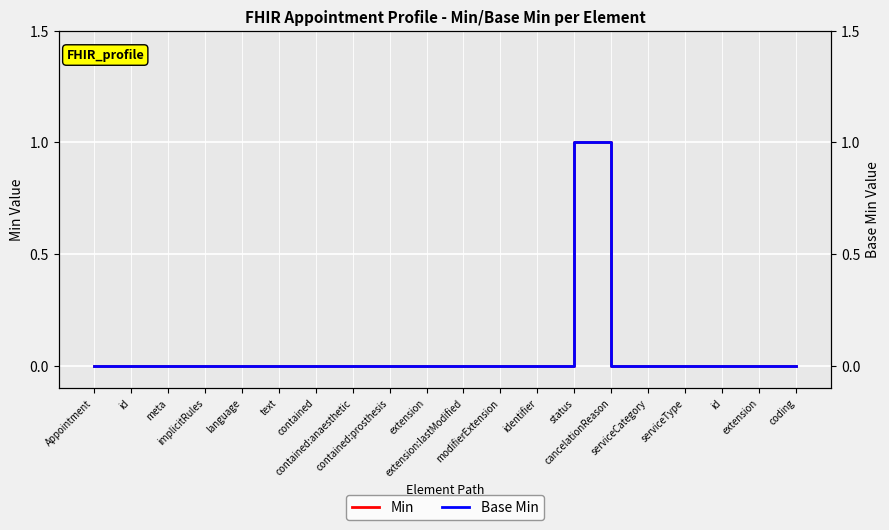

What is the sum of all Min values?

1